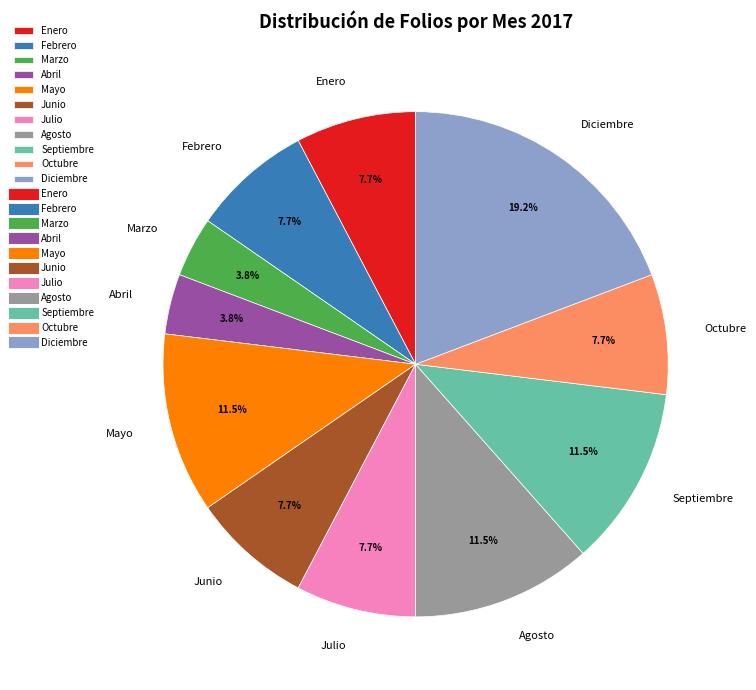

How many segments does this pie chart have?

11